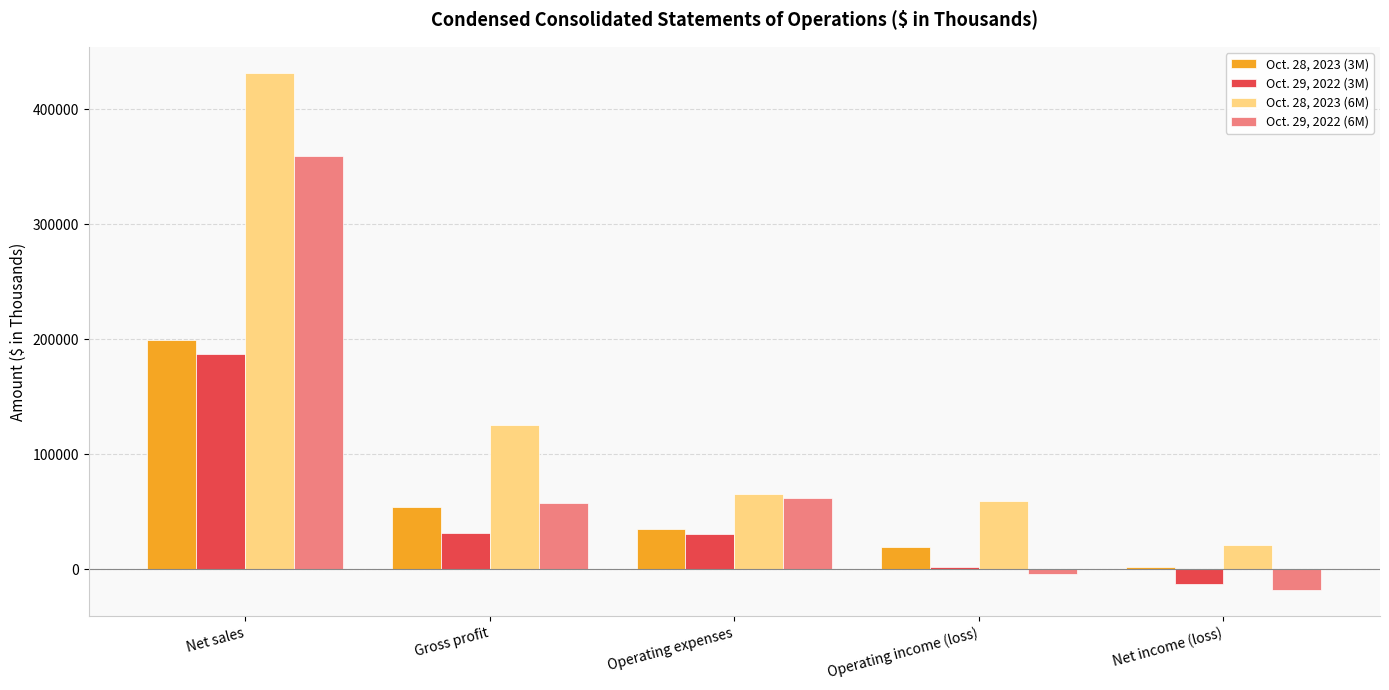

What is the value of the Oct. 28, 2023 (6M) bar at the 2nd from the left?

125346